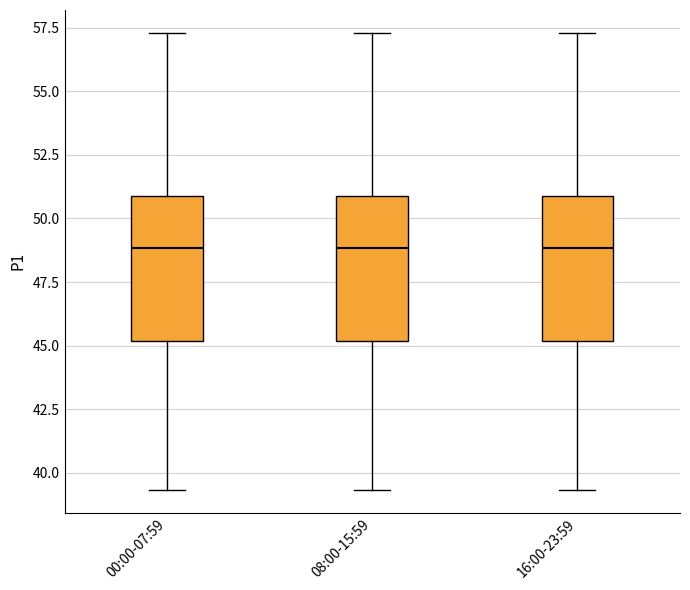

Reading left to right, read every box against the y-axis: the position of its median line, the range the box covers, and the ends of its whiskers. The values are not printed on the chart, so give them approximately, as read against the axis.

00:00-07:59: median 49.0, box 45.0 to 51.0, whiskers 39.5 to 57.5
08:00-15:59: median 49.0, box 45.0 to 51.0, whiskers 39.5 to 57.5
16:00-23:59: median 49.0, box 45.0 to 51.0, whiskers 39.5 to 57.5